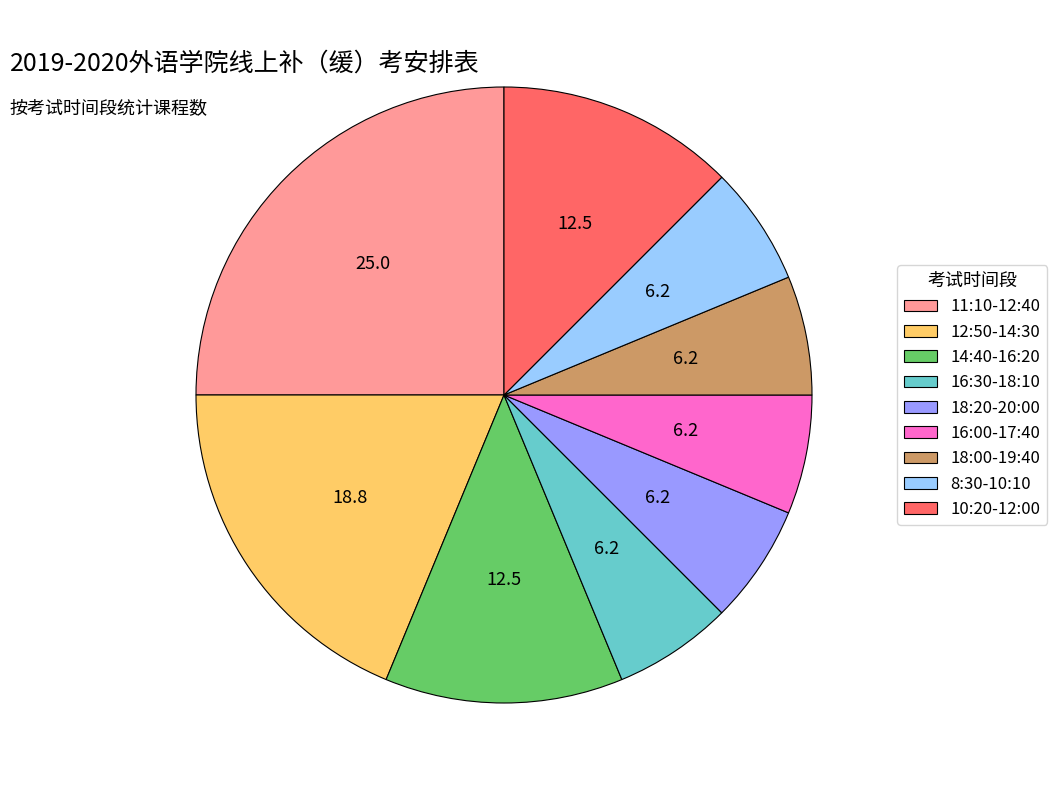

Is there any slice that represents more than half of the pie?

No